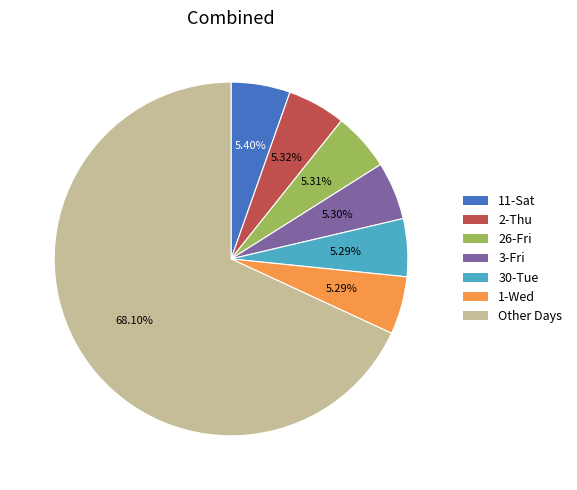

What is the largest slice in the pie chart?

Other Days